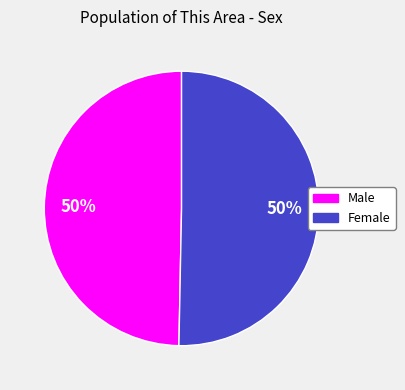

Is the sum of Female and Male greater than half?

Yes